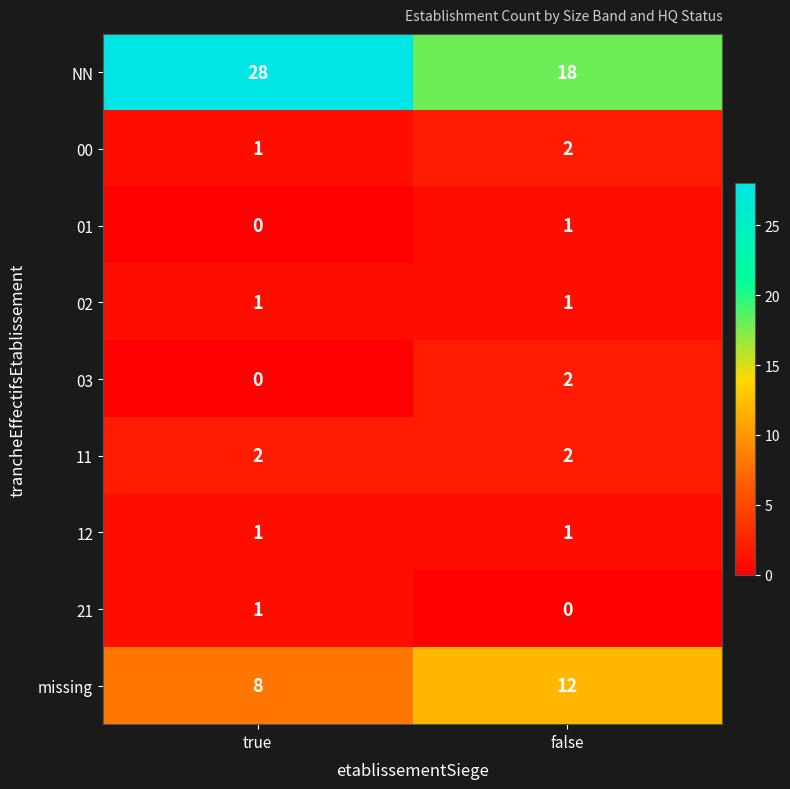

What is the sum of all 00 values?

3